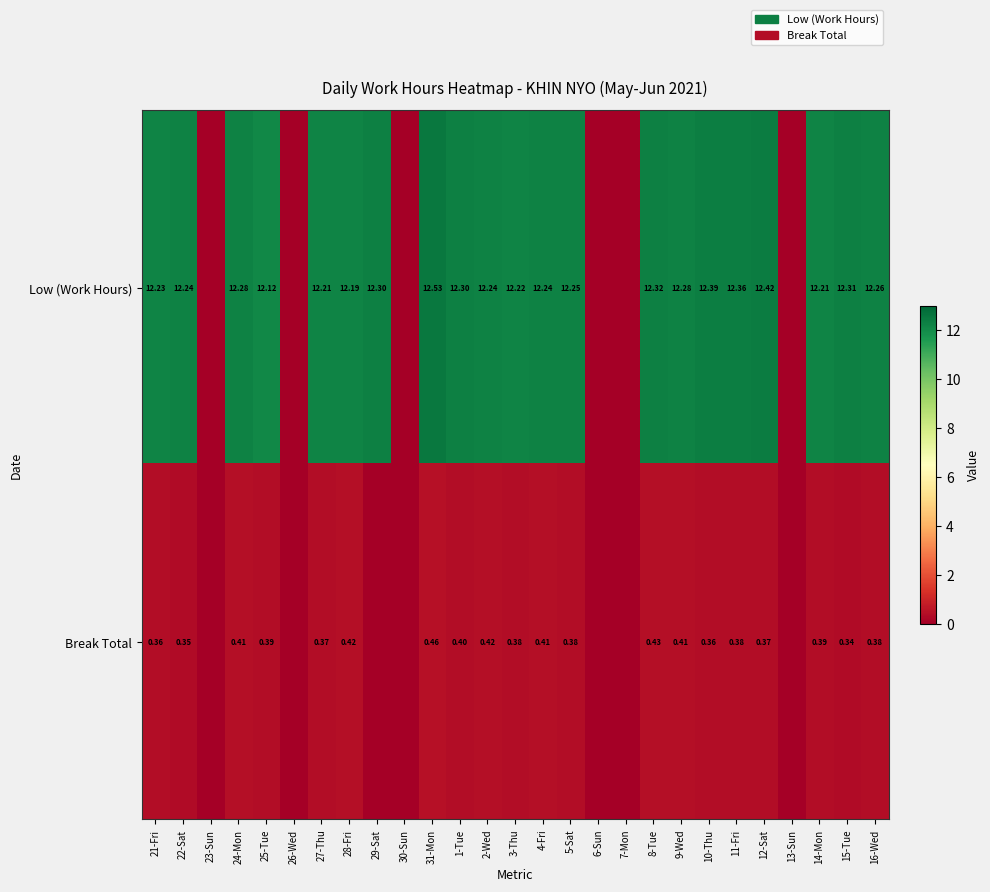

Which category has the lowest value in the Break Total series?

23-Sun